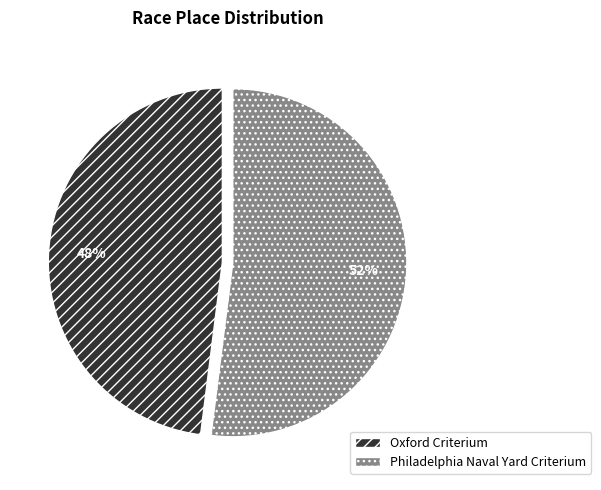

Is there any slice that represents more than half of the pie?

Yes